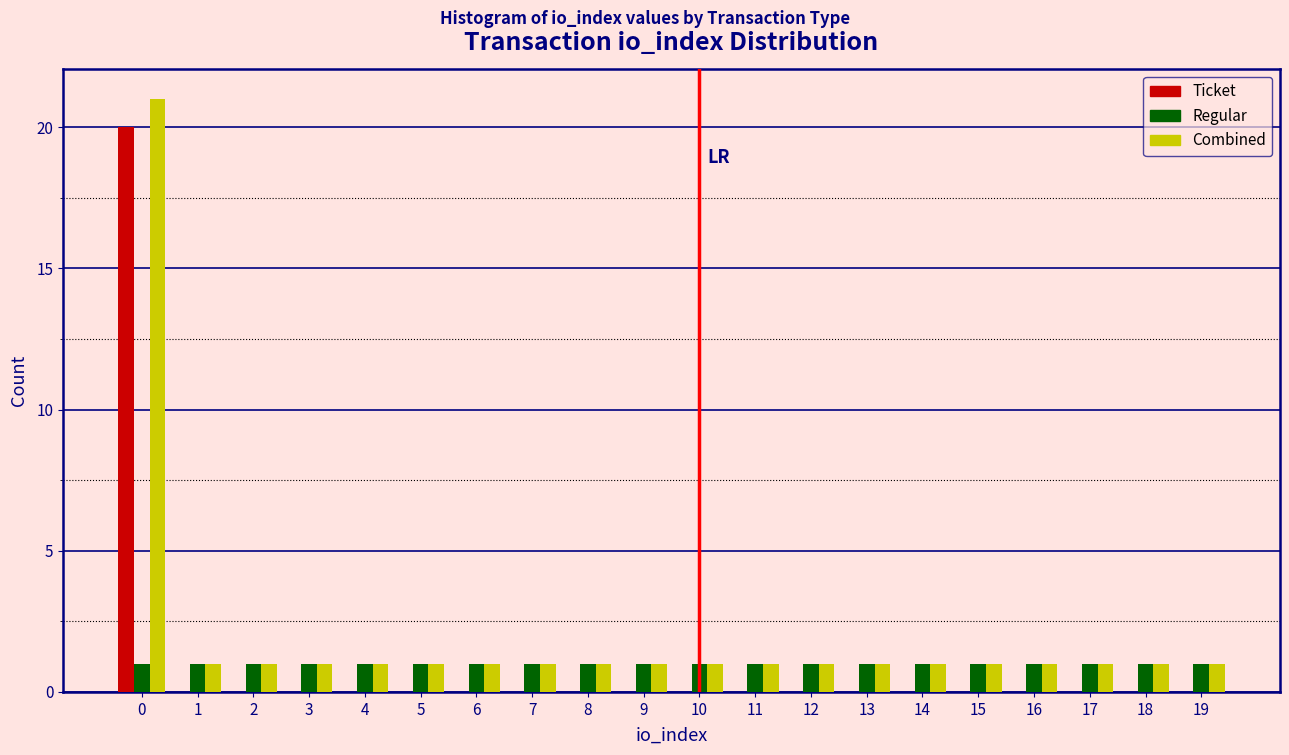

The value of Regular at 0 is 1. True or false?

True